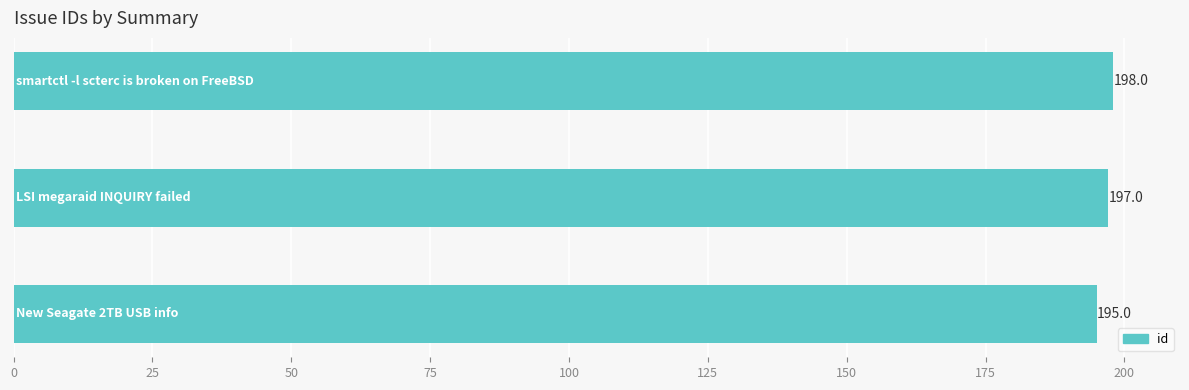

What is the smallest value displayed?

195